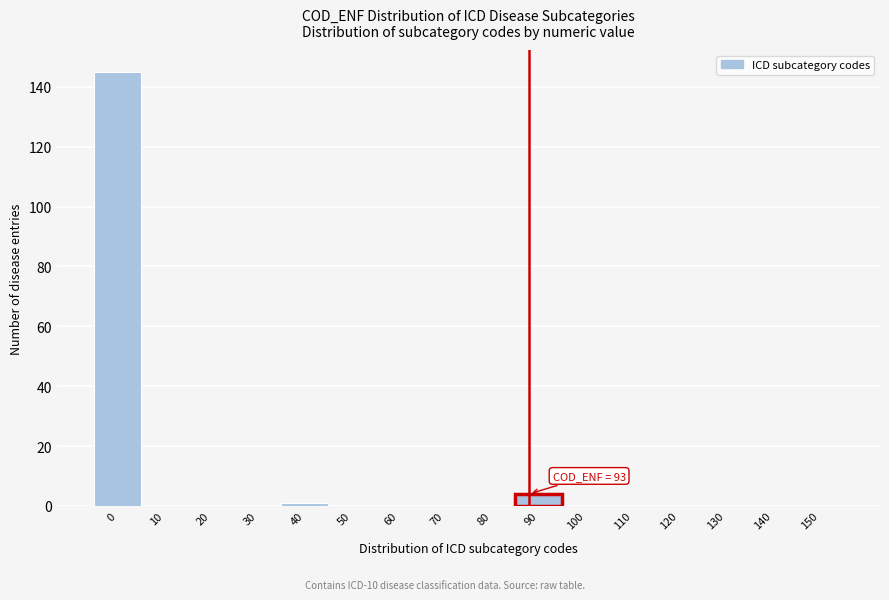

Reading left to right, what are all the values shown in this chart?

0=145	10=0	20=0	30=0	40=1	50=0	60=0	70=0	80=0	90=4	100=0	110=0	120=0	130=0	140=0	150=0